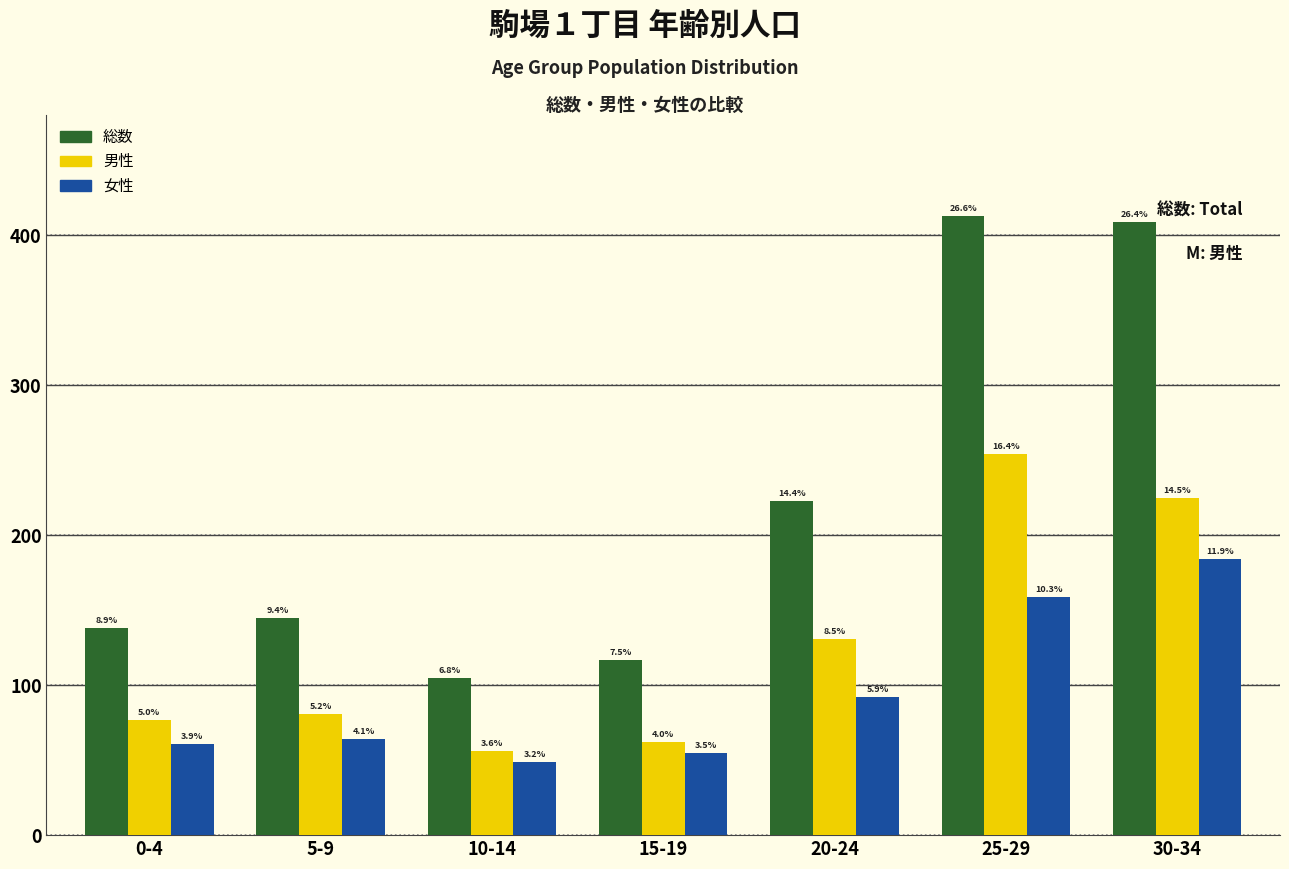

What are all the series names shown in the legend?

総数, 男性, 女性